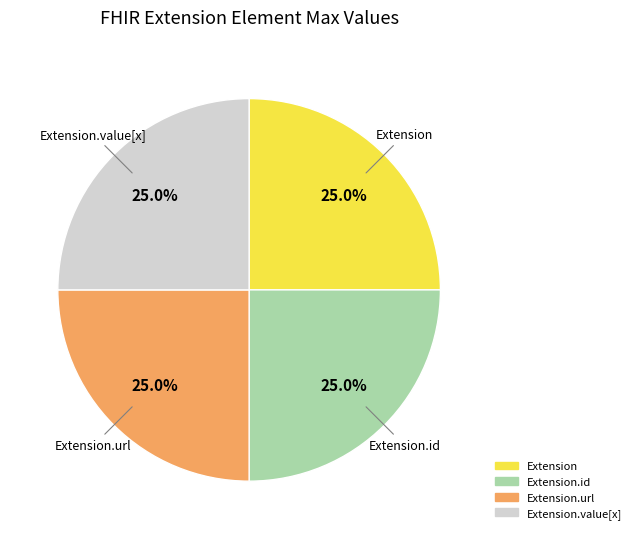

Is there a majority slice in this chart?

No